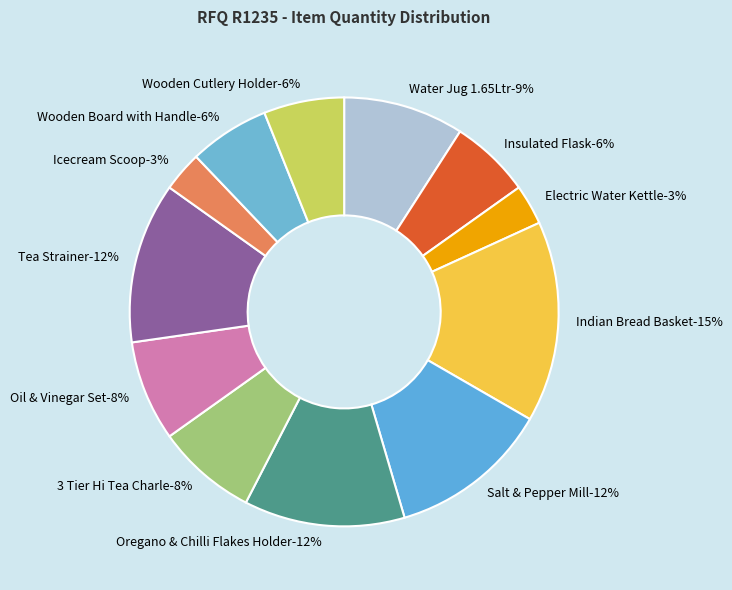

Does Salt & Pepper Mill account for over 50% of the chart?

No